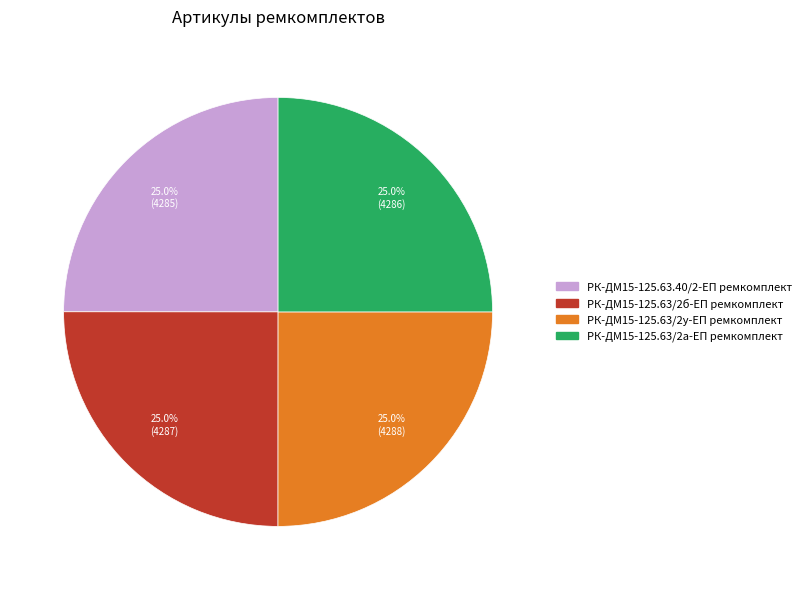

What percentage is NOT represented by РК-ДМ15-125.63/2б-ЕП ремкомплект?

75.0%